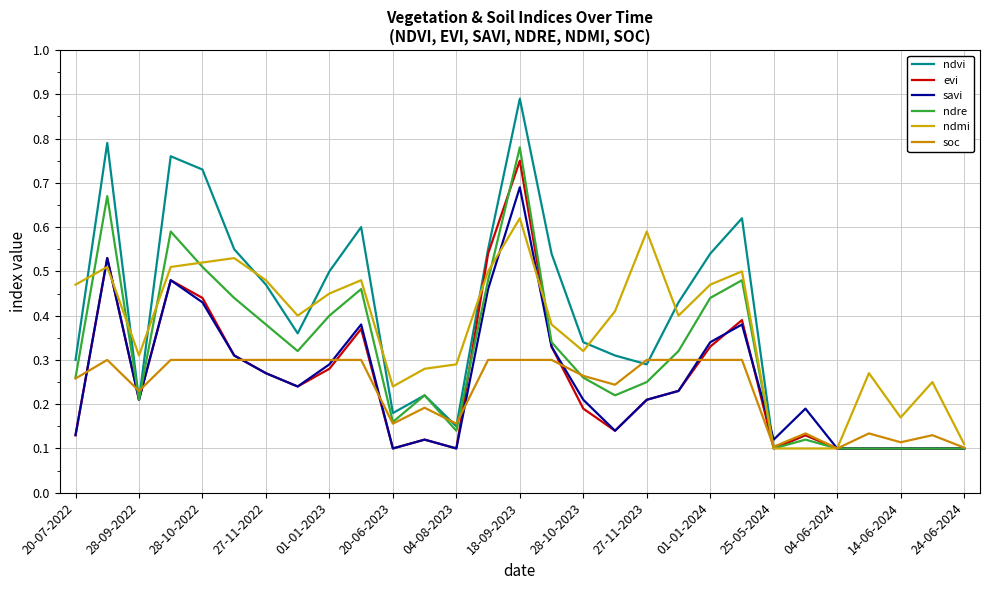

How many lines are shown in the chart?

6